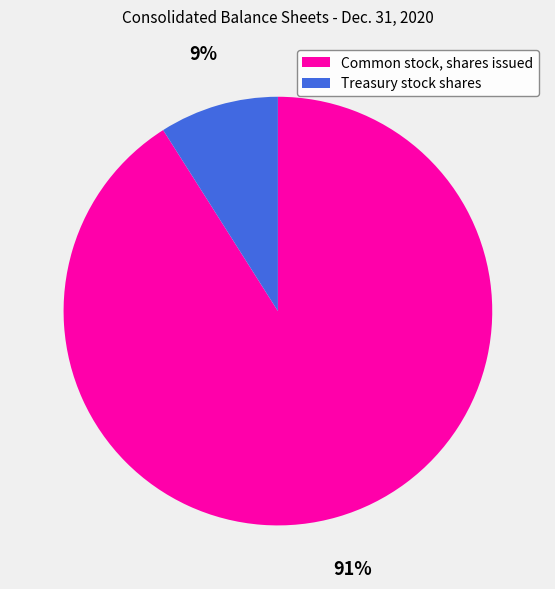

Is it true that Common stock, shares issued is 91% of the pie?

True